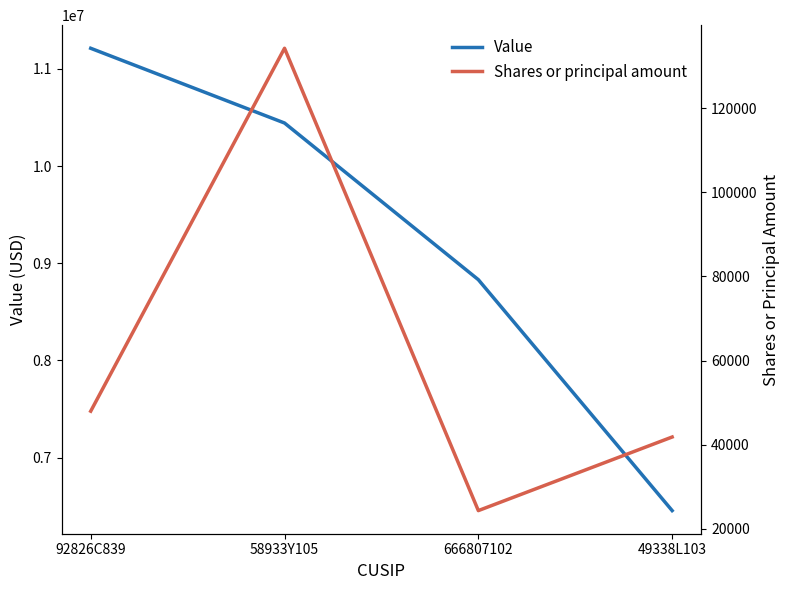

How many lines are shown in the chart?

2